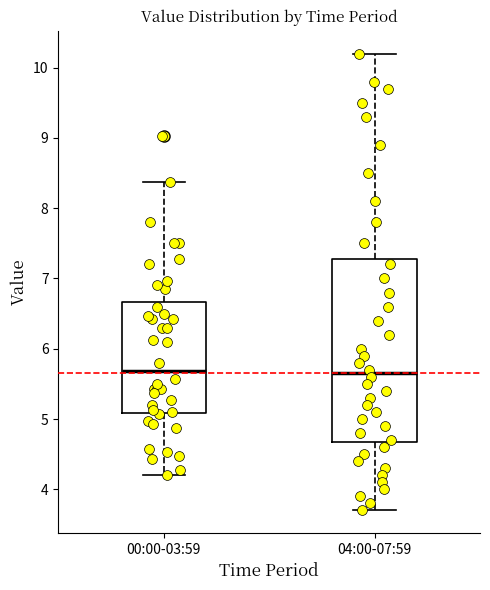

Where does the upper whisker of the box for 04:00-07:59 end on the y-axis? The values are not printed on the chart, so give them approximately, as read against the axis.

10.2